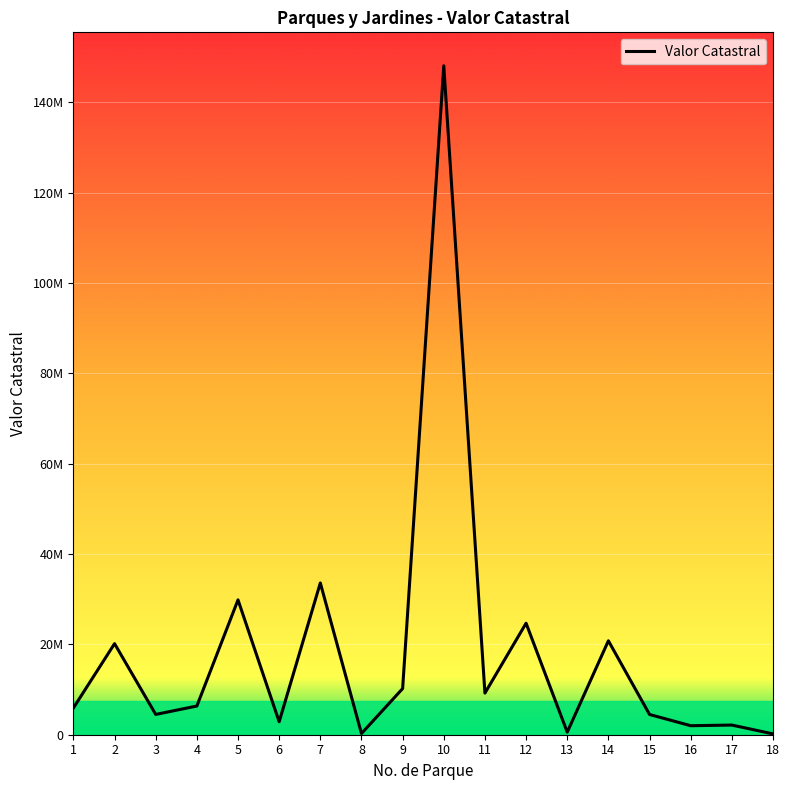

Does the chart display data point markers on the line(s)?

No